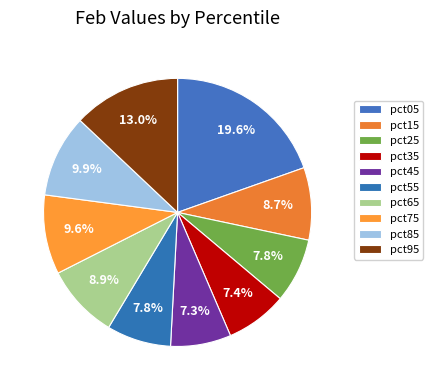

Rank the categories by value from highest to lowest.

pct05, pct95, pct85, pct75, pct65, pct15, pct25, pct55, pct35, pct45